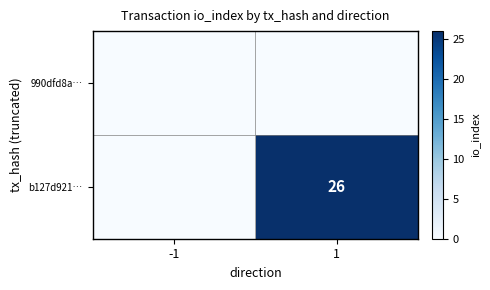

Is it true that b127d921… equals 8 at 1?

False